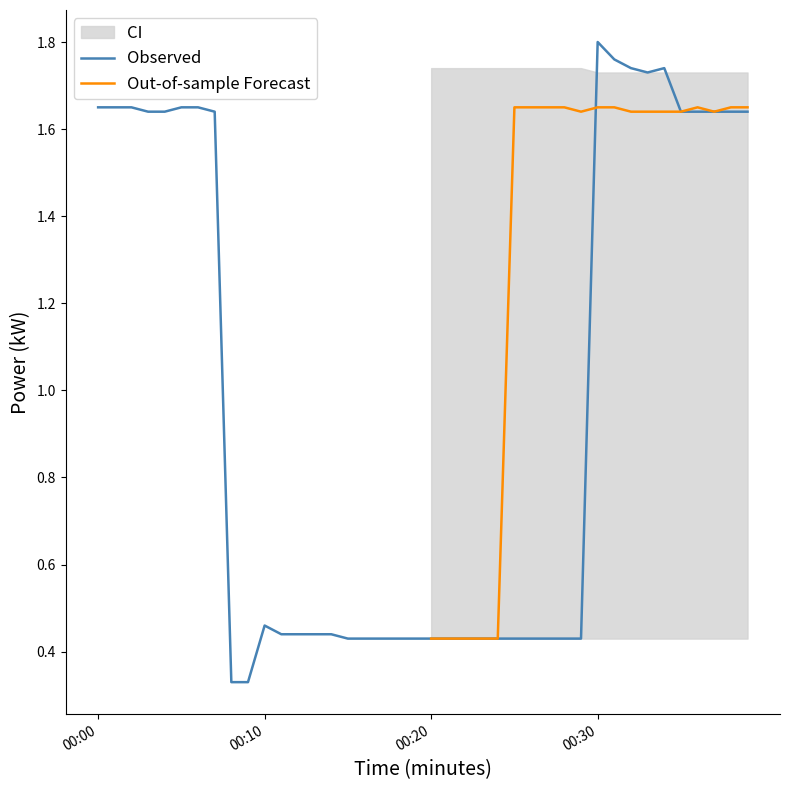

What is the smallest value displayed?

0.3